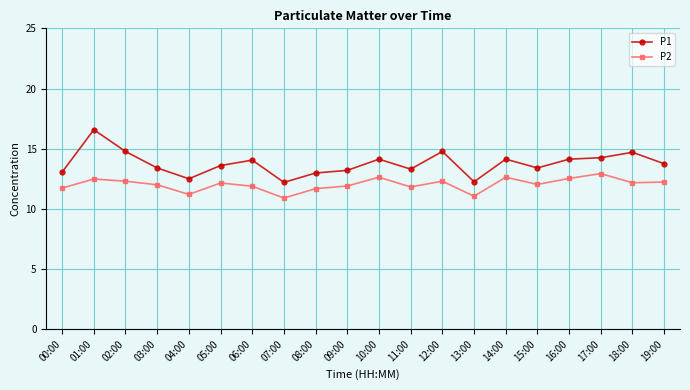

What is the label of the 4th point from the left?

03:00